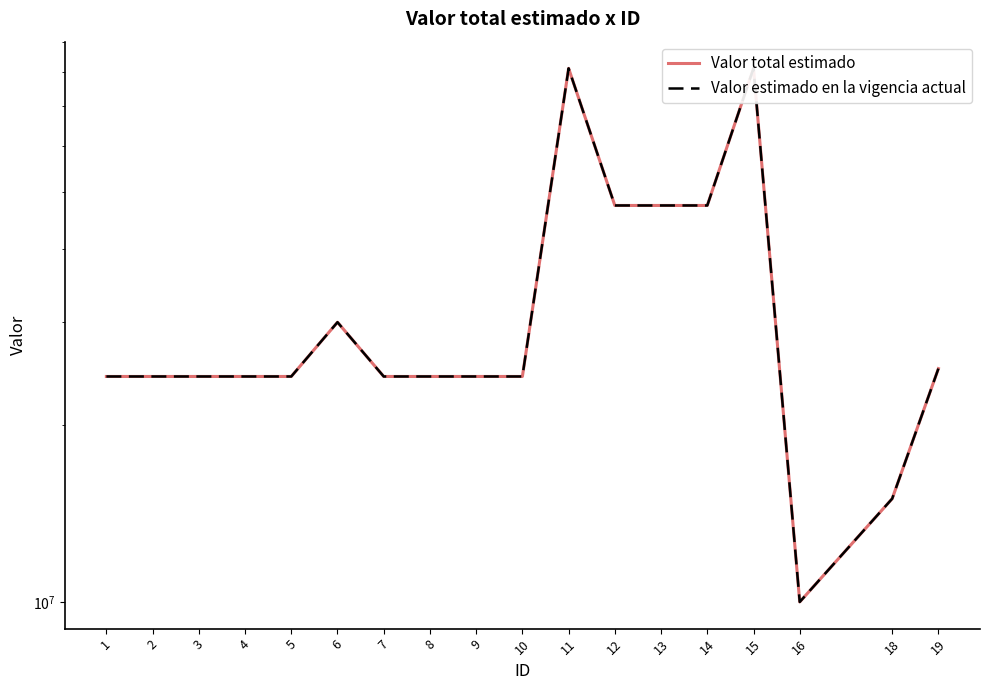

What is the average value of the Valor estimado en la vigencia actual series?

33503914